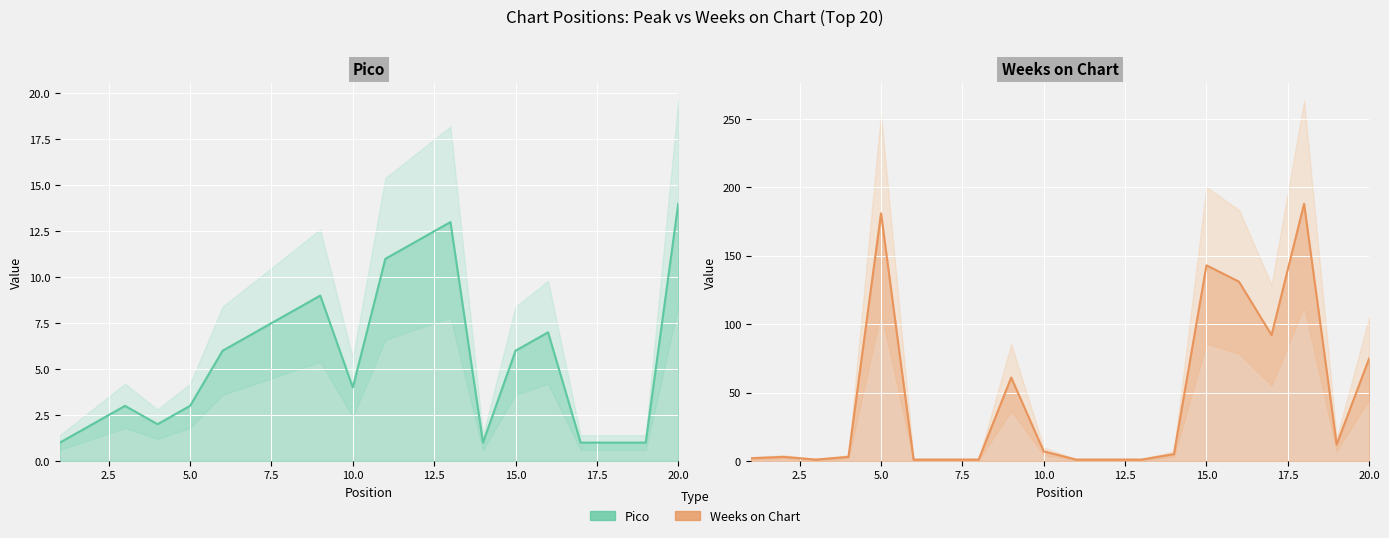

What are all the series names shown in the legend?

Pico, Weeks on Chart